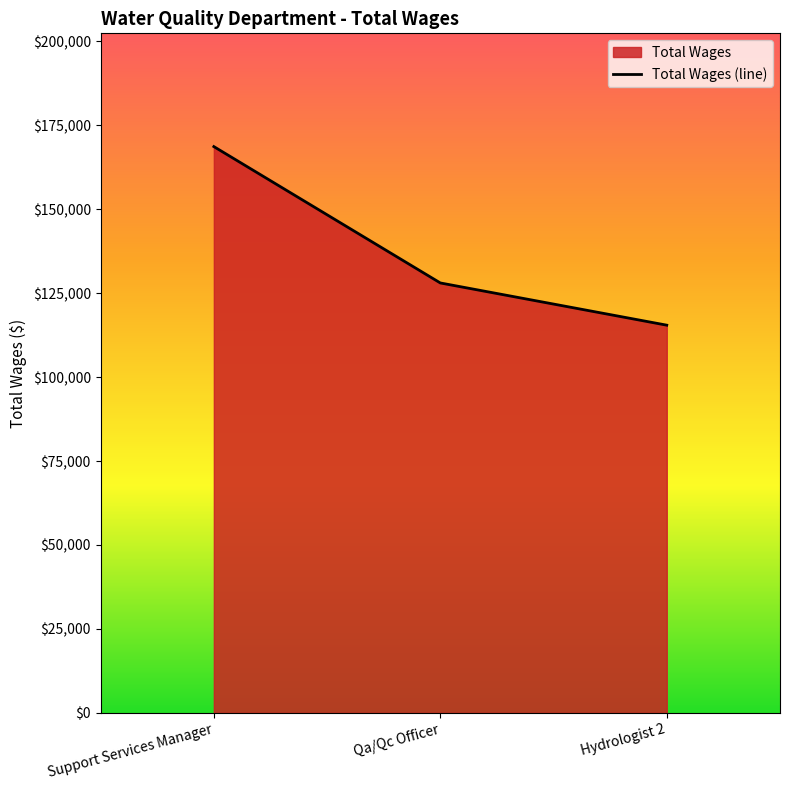

Is it true that the value at Support Services Manager is 168665?

True